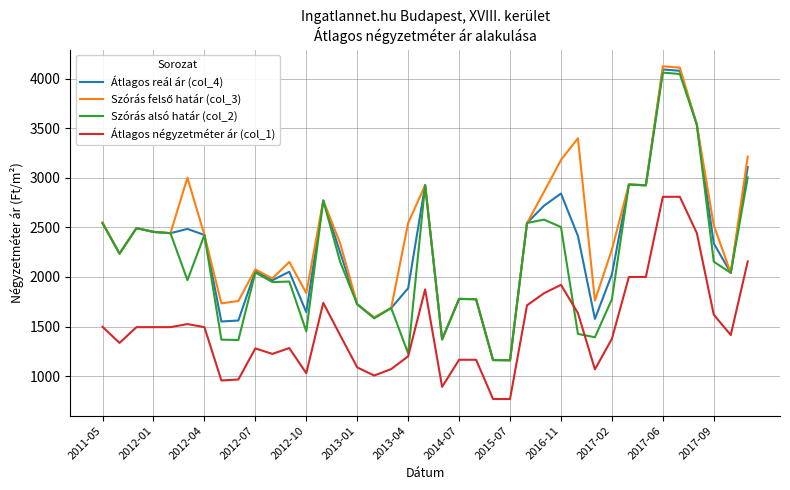

What is the lowest value of the Átlagos reál ár (col_4) series?

1160